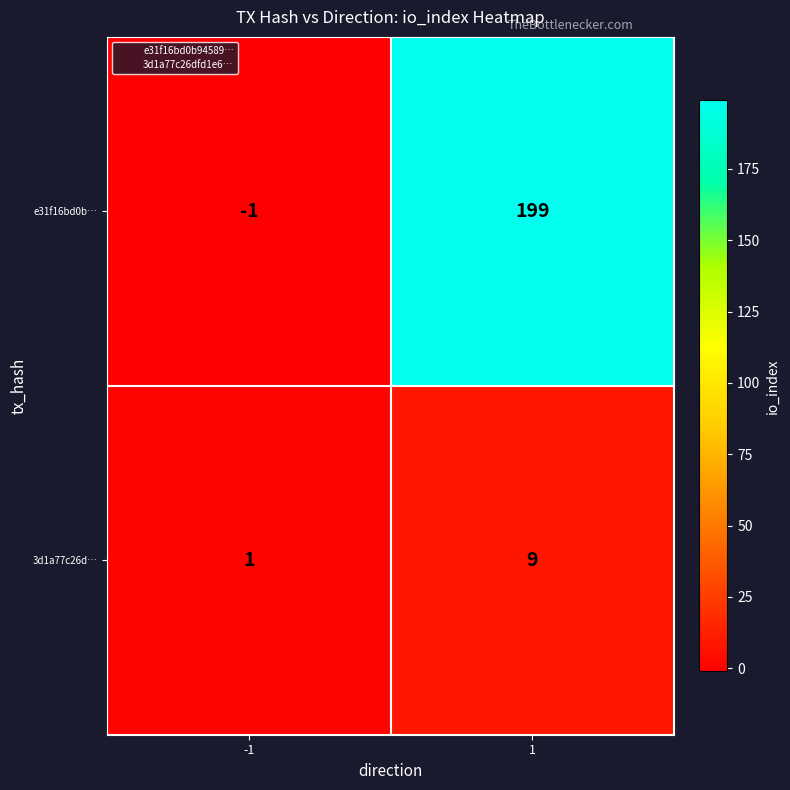

What is the approximate value of e31f16bd0b… at 1, to the nearest 10?

200